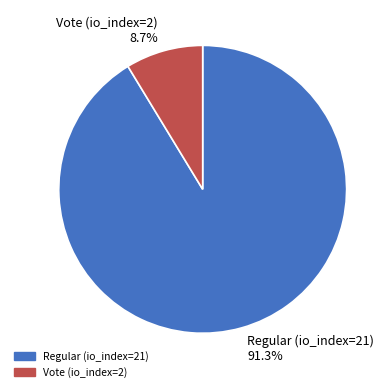

Approximately how many times larger is the value at Regular (io_index=21) 91.3% compared to Vote (io_index=2) 8.7%?

10.5